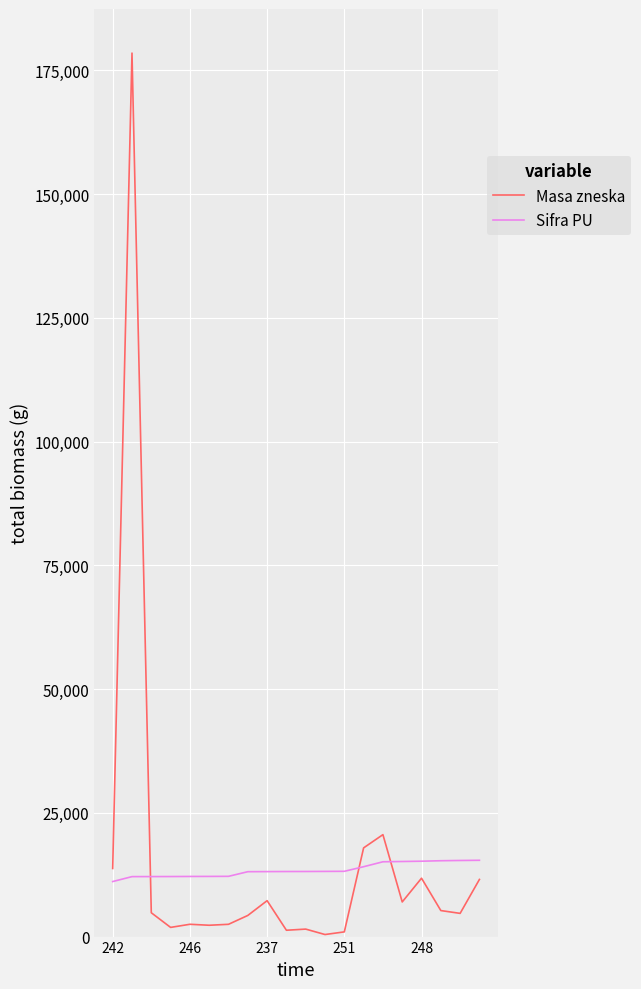

True or false: Sifra PU and Masa zneska intersect in this chart.

True